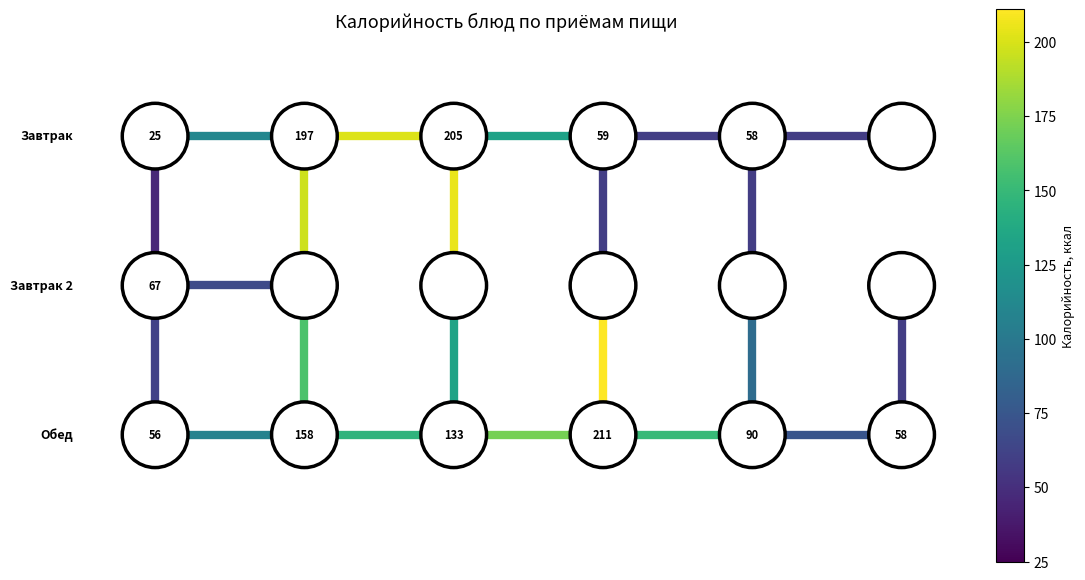

Count the col 2 vert edge 1 values in the range 0 to 1.

2